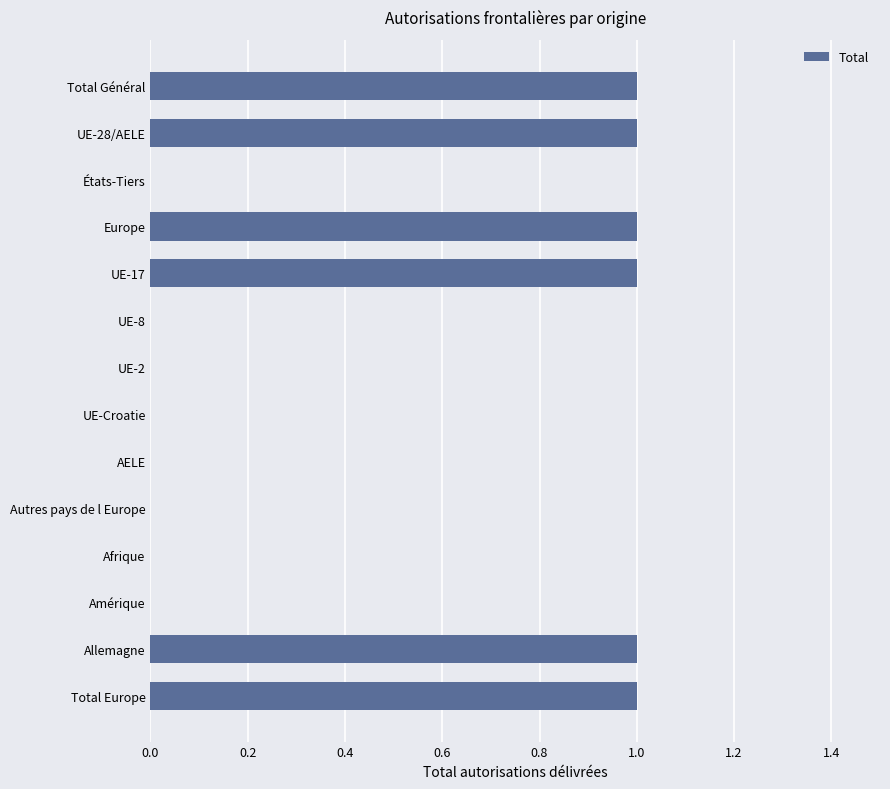

Reading top to bottom, what are all the values shown in this chart?

Total Général=1	UE-28/AELE=1	États-Tiers=0	Europe=1	UE-17=1	UE-8=0	UE-2=0	UE-Croatie=0	AELE=0	Autres pays de l Europe=0	Afrique=0	Amérique=0	Allemagne=1	Total Europe=1